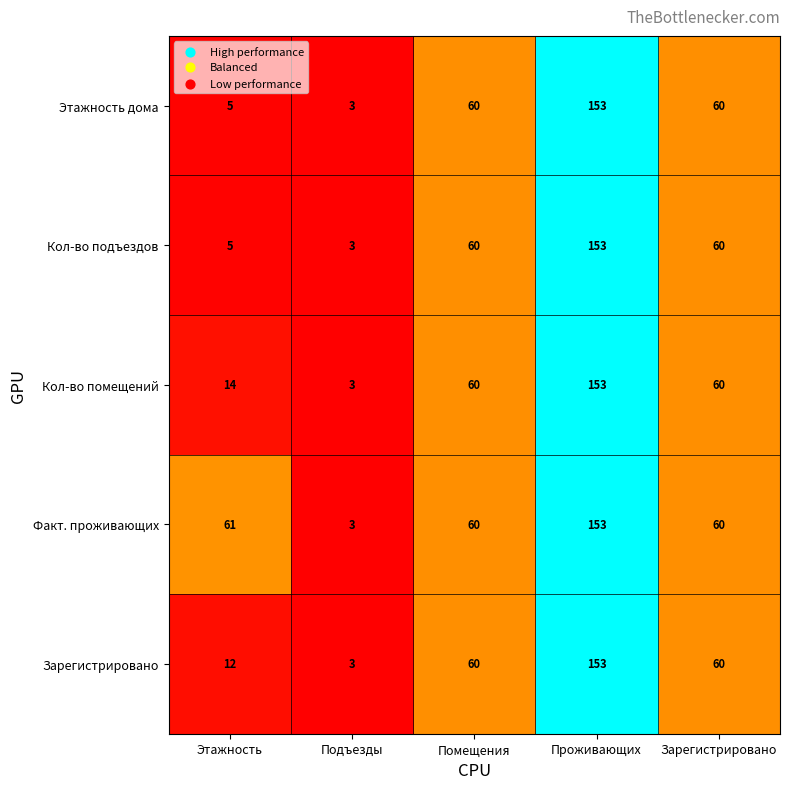

Is it true that Этажность дома equals 5 at Этажность?

True